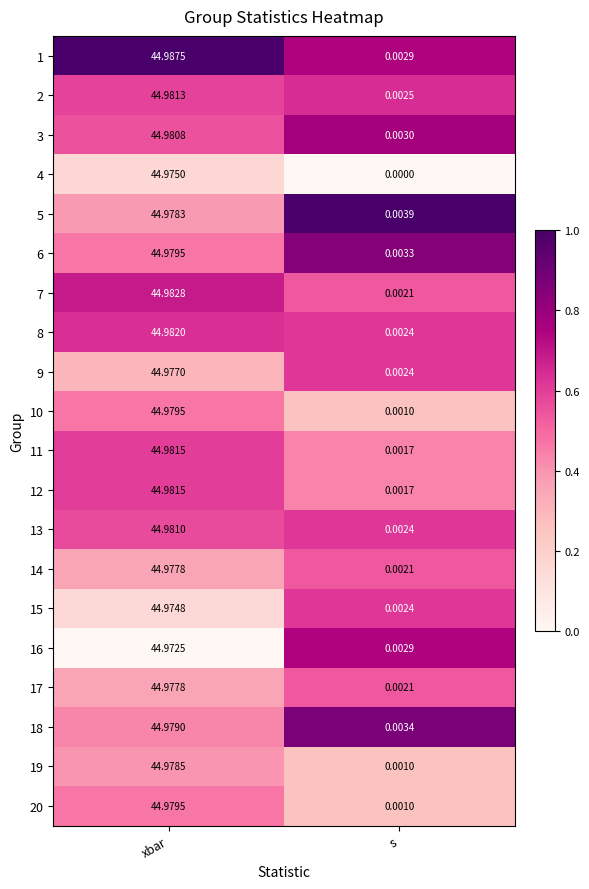

Where does the 1 series first go above 44?

xbar